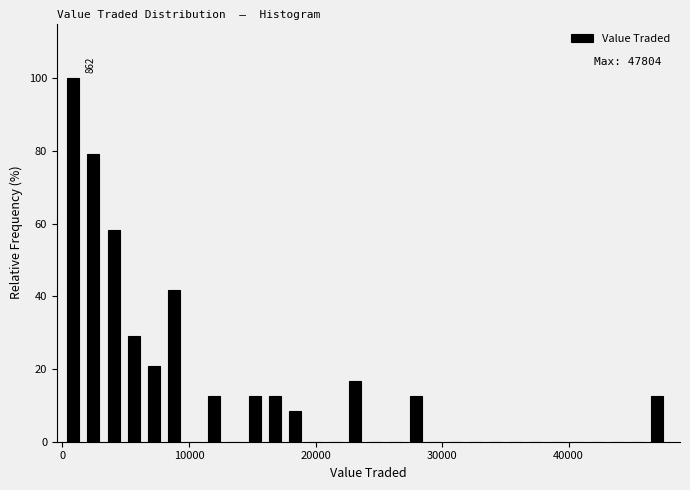

Around what value on the x-axis is the tallest bar? Give the approximate position of its centre, as read against the axis.

1000